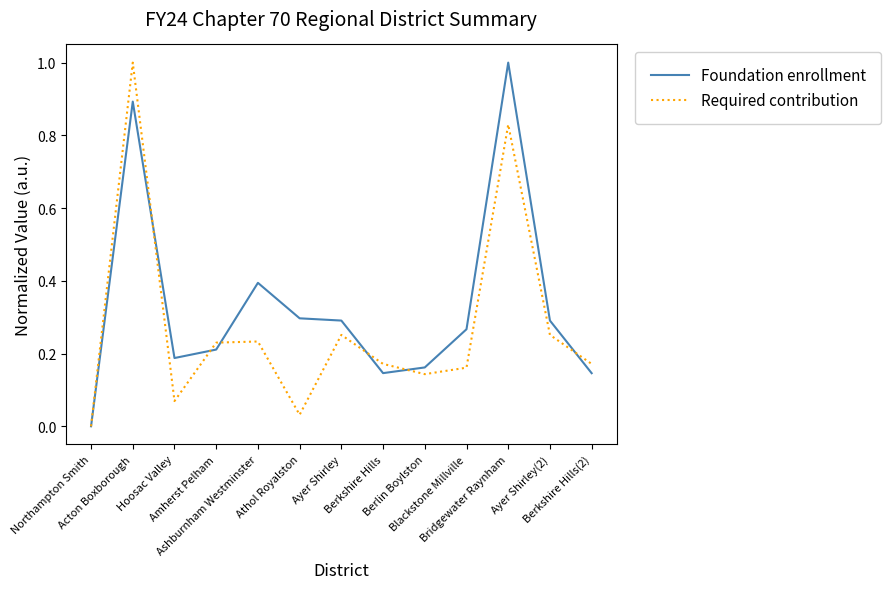

What are all the series names shown in the legend?

Foundation enrollment, Required contribution